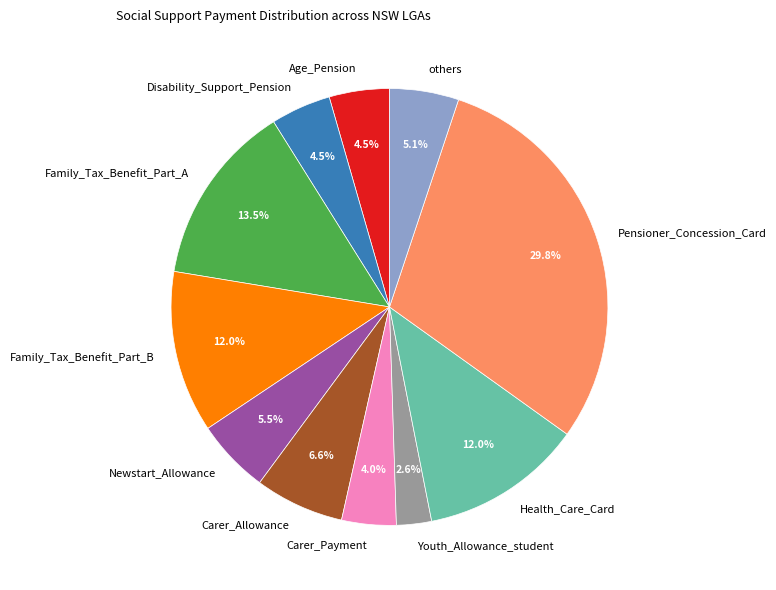

Combined, what portion of the pie is Carer_Payment and Disability_Support_Pension?

8.5%